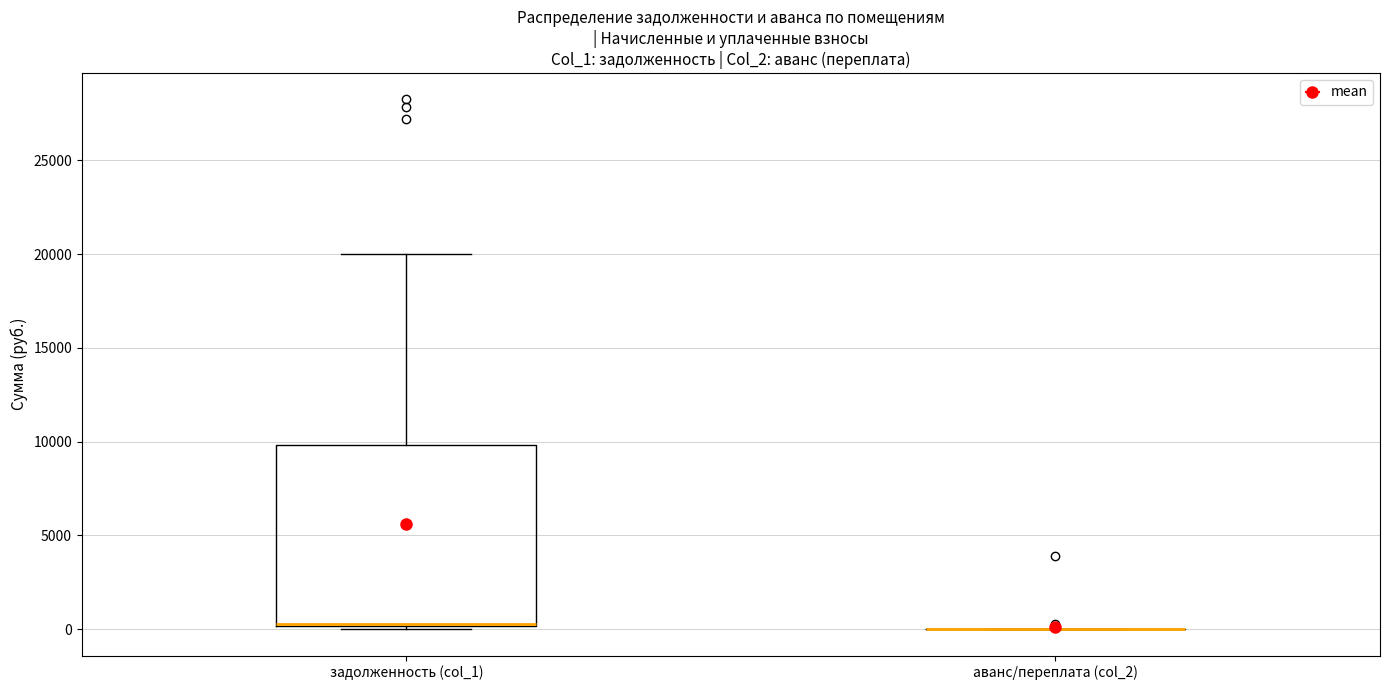

Reading left to right, transcribe this box plot: for each box, give where its median line is, the range the box spans, and where its two whiskers end, as read against the y-axis. The values are not printed on the chart, so give them approximately, as read against the axis.

задолженность (col_1): median 500 (drawn on the box's lower edge), box 0 to 10000, whiskers 0 (just below the box's lower edge) to 20000
аванс/переплата (col_2): box collapsed to a line at 0, whiskers 0 to 0